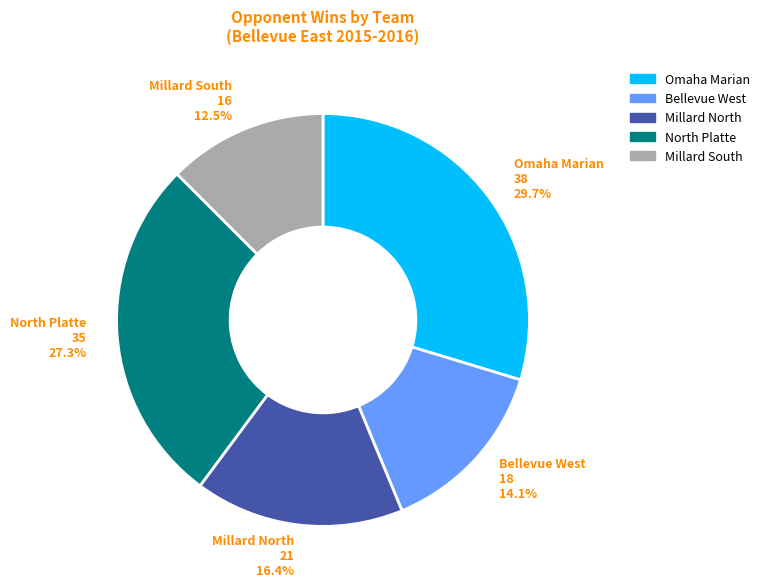

What percentage is the Omaha Marian slice, to the nearest percent?

30%